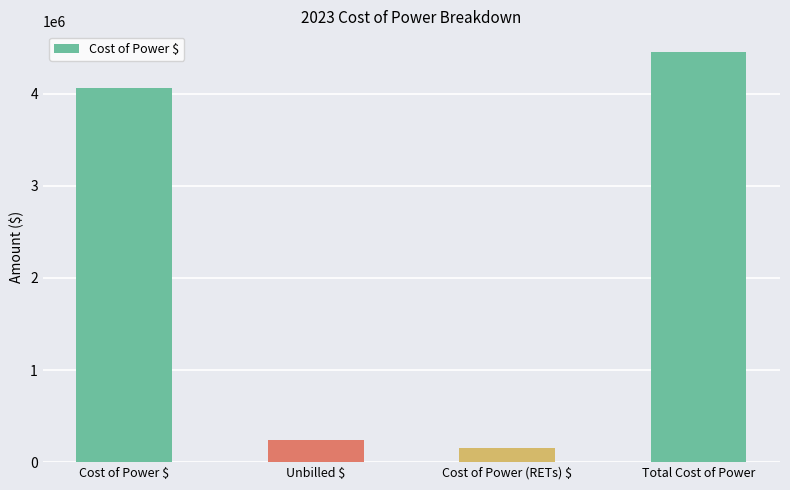

What is the ratio of the value at Cost of Power $ to the value at Unbilled $?

16.7